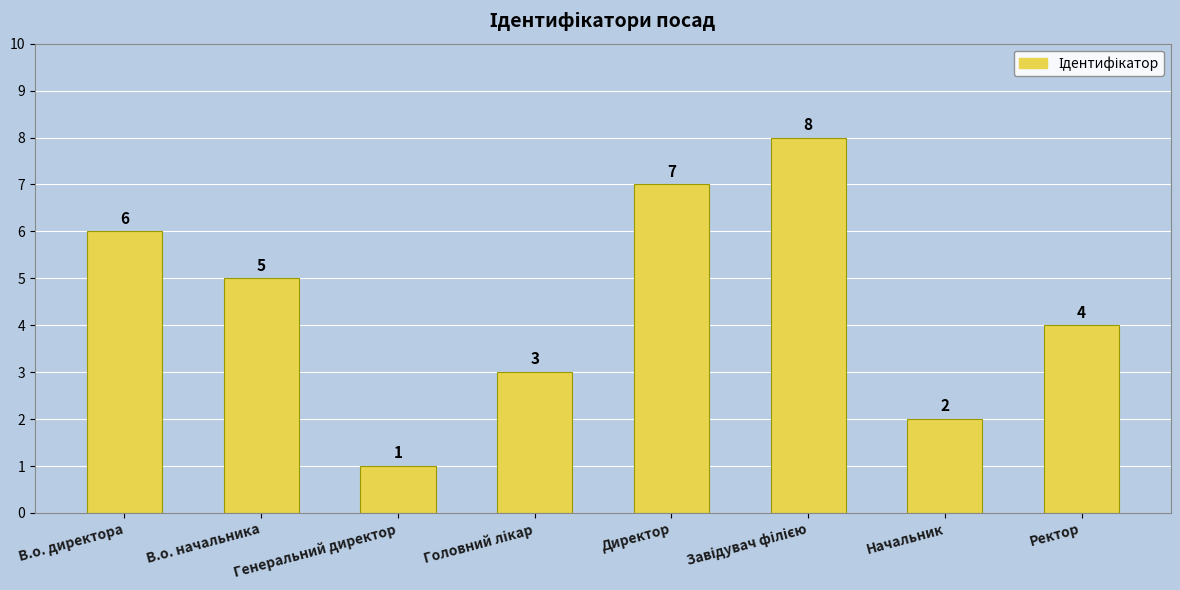

What is the value of the 2nd bar from the left?

5